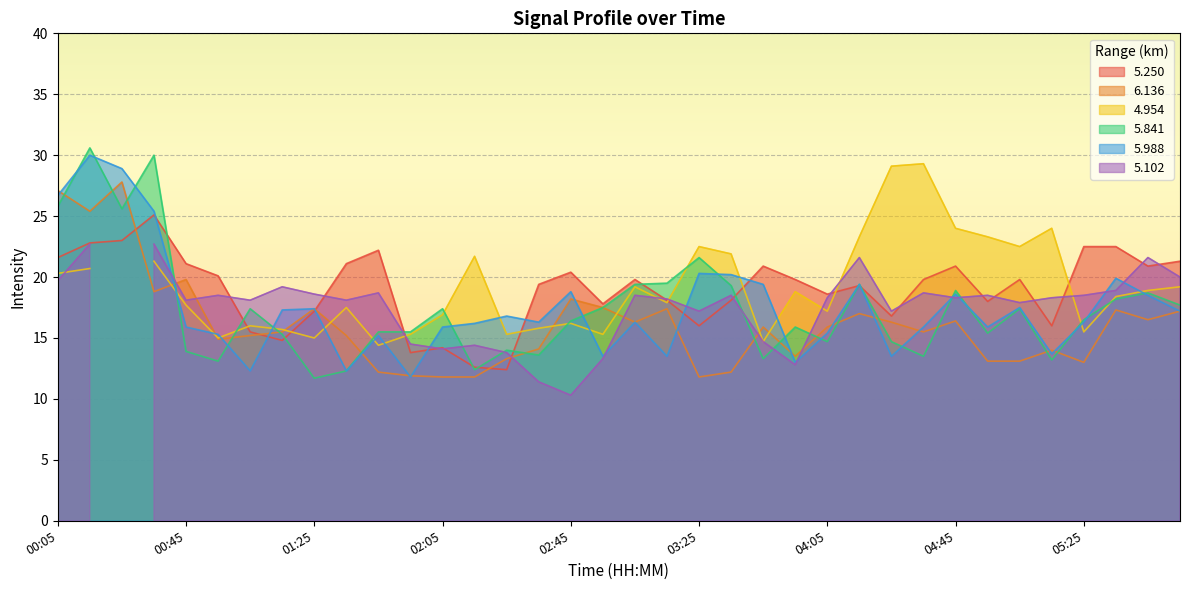

What is the maximum value shown in the chart?

30.6